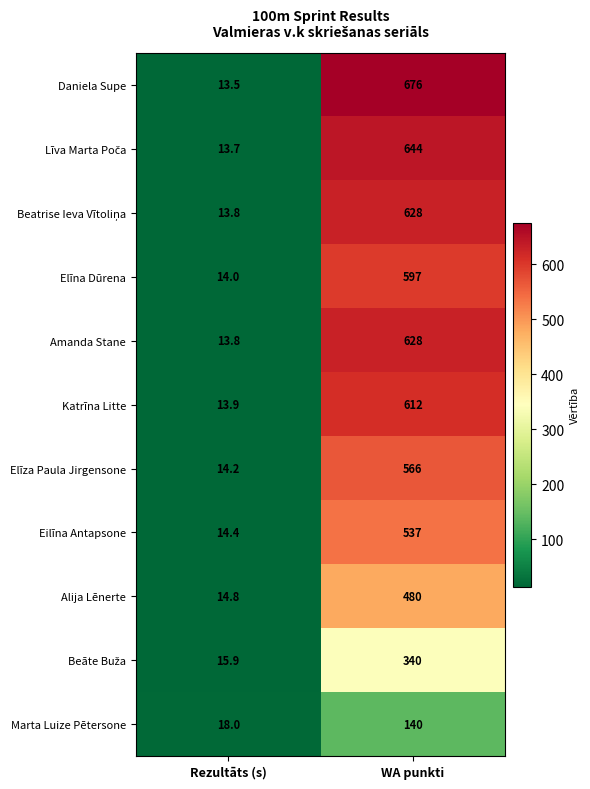

What is the difference between the Amanda Stane values at Rezultāts (s) and WA punkti?

614.2